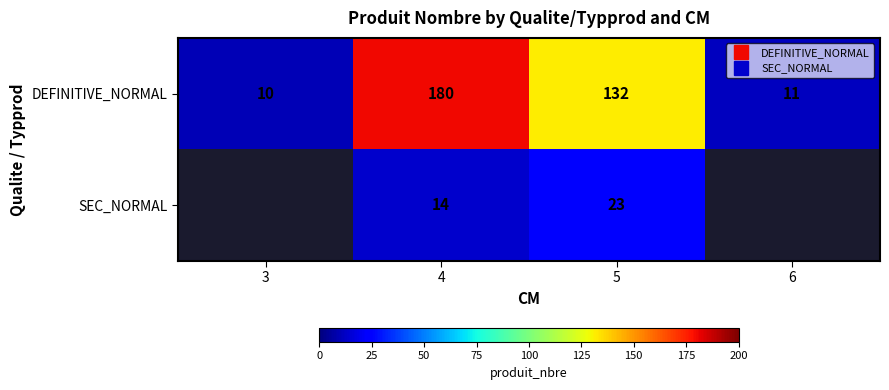

Count the number of data series in this chart.

2